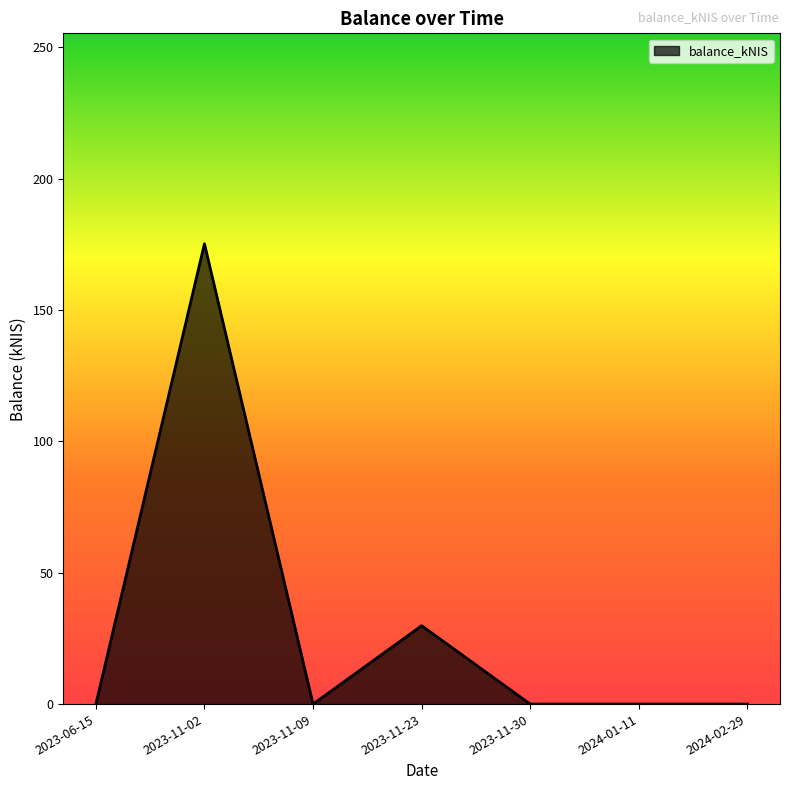

At which category does the data reach its first local peak?

2023-11-02